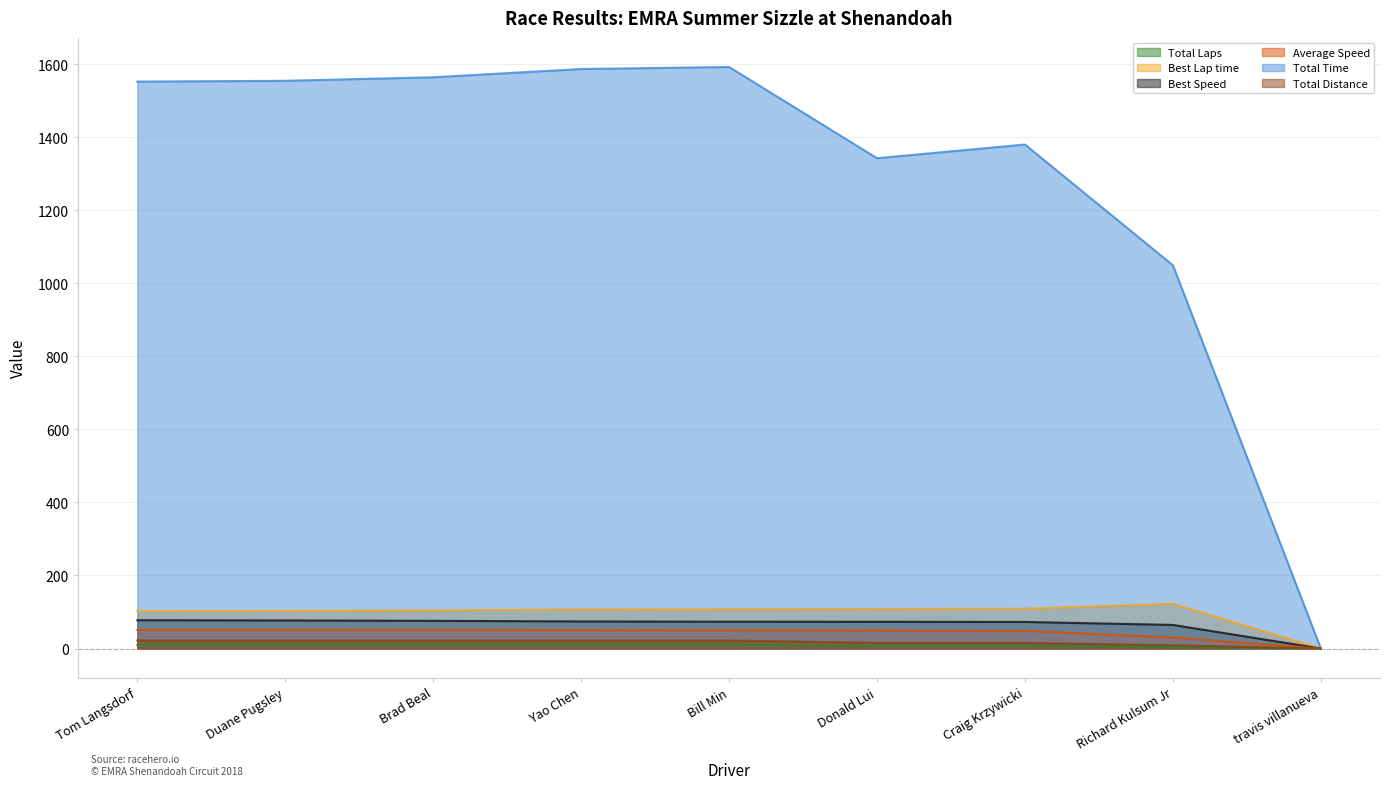

Where is the first local maximum for Best Lap time?

Richard Kulsum Jr